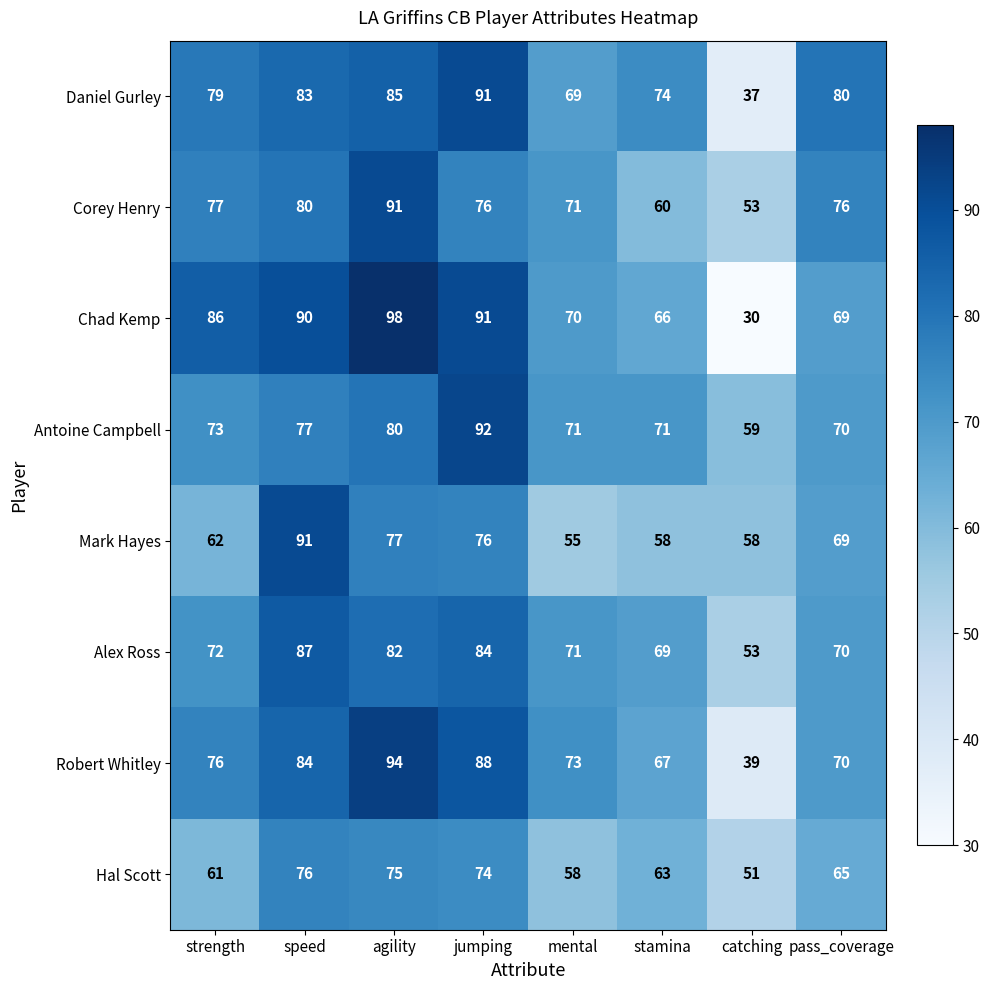

Which series has the widest spread of values?

Chad Kemp